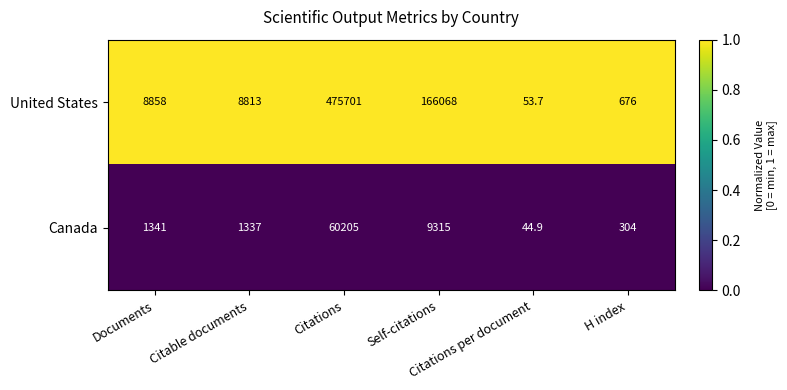

What is the maximum value shown in the chart?

475701.0